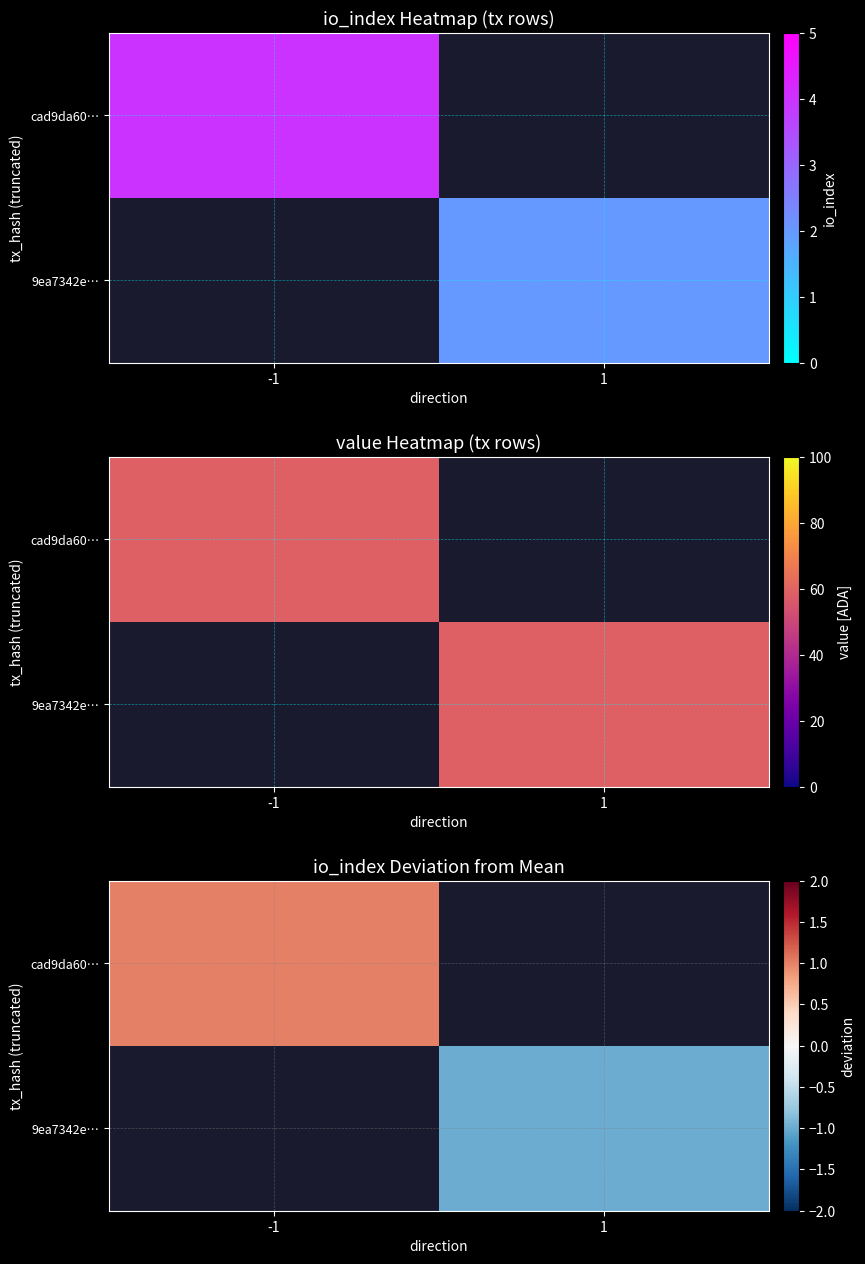

At how many categories does at least one series exceed 0?

1